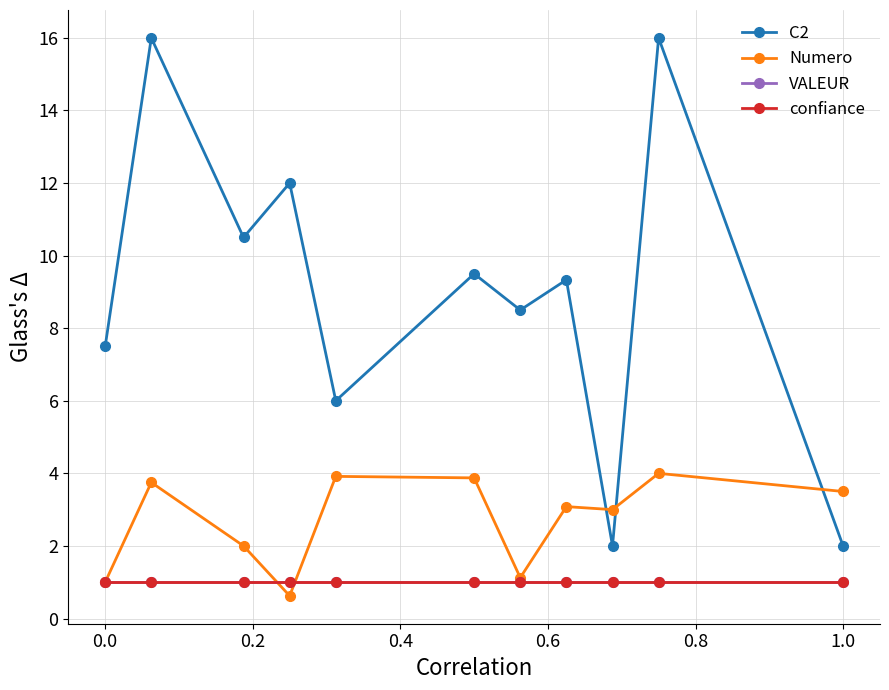

True or false: Numero and C2 intersect in this chart.

True